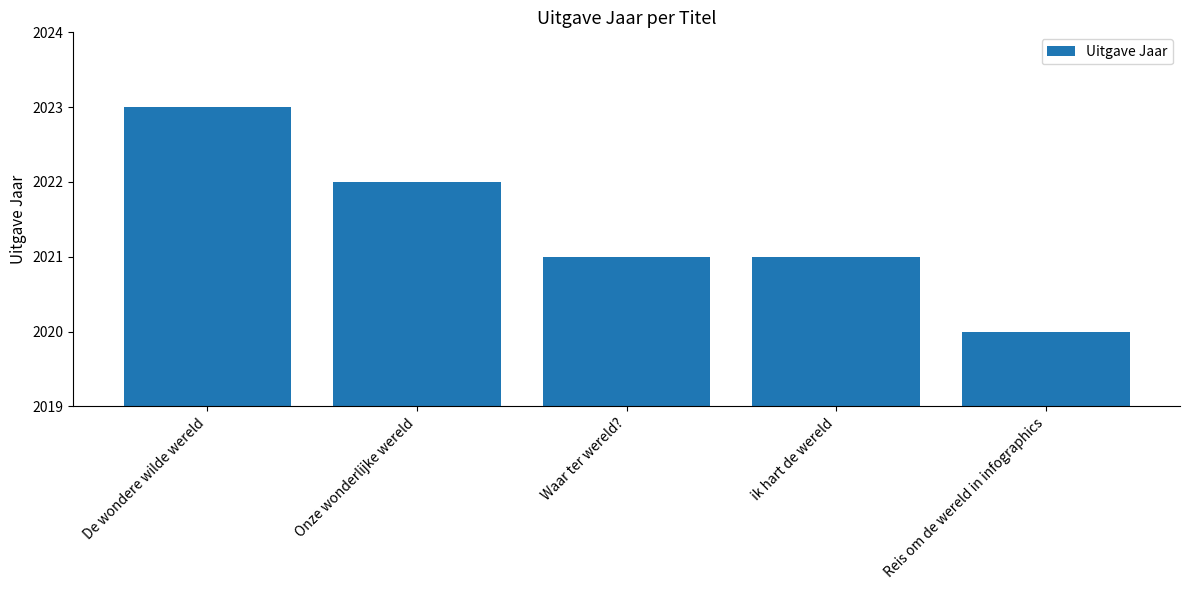

What position from the right is Onze wonderlijke wereld?

4